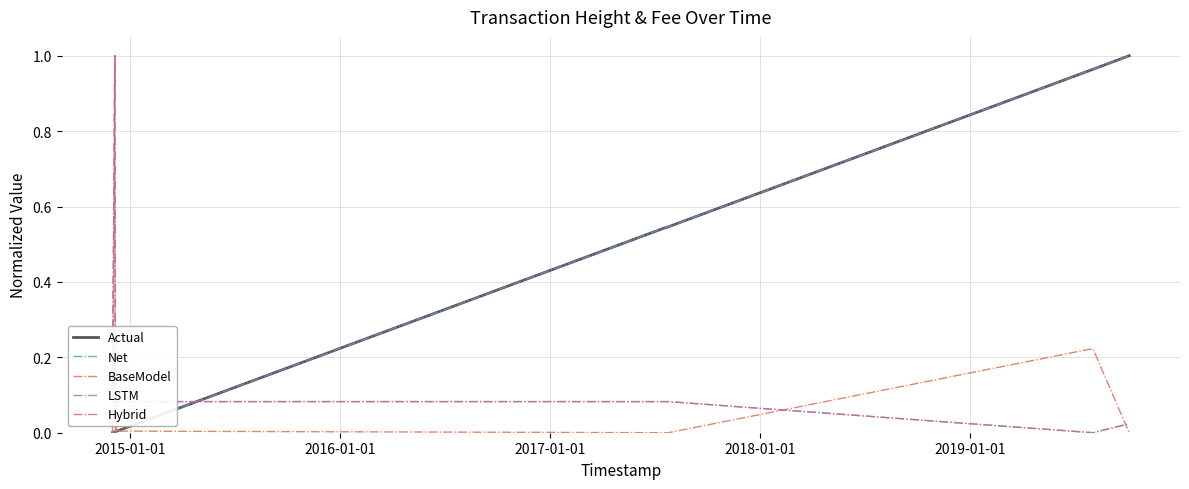

True or false: Hybrid and Net intersect in this chart.

False